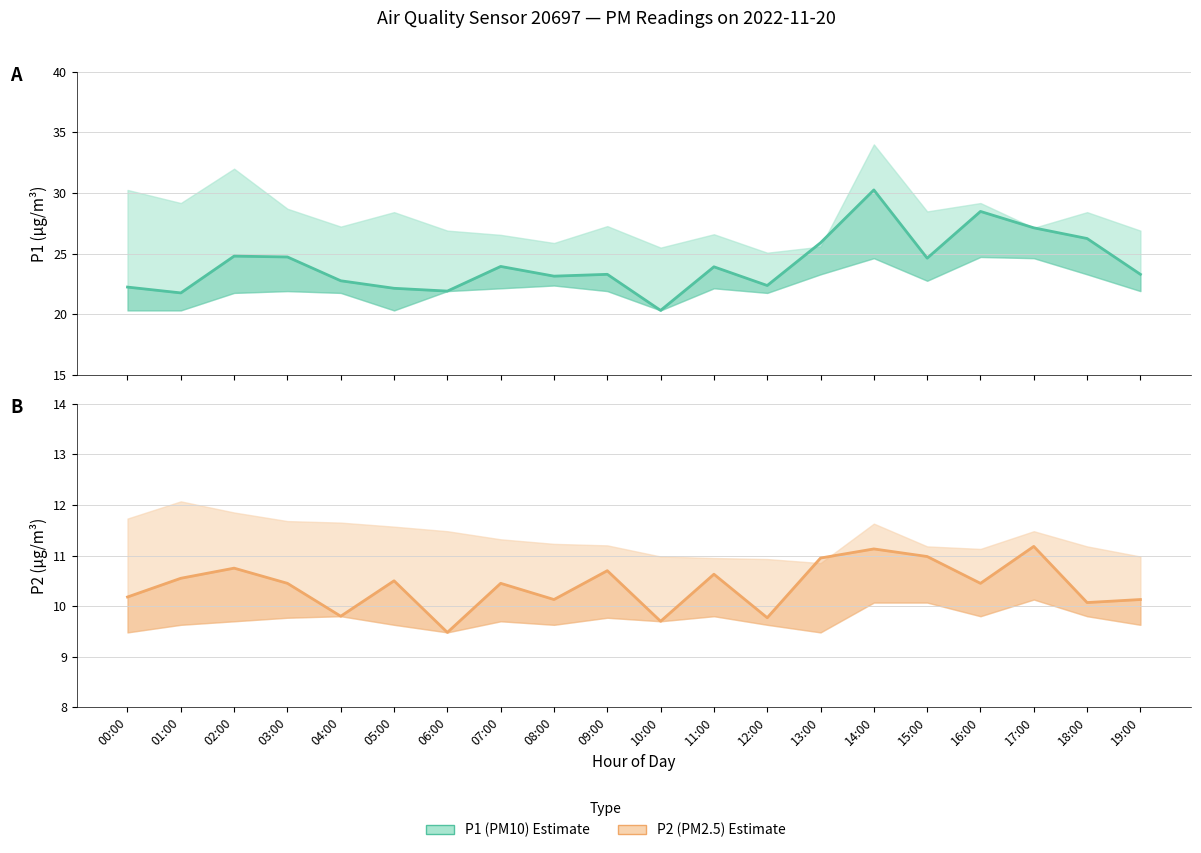

Which category has the highest value in the P2 (PM2.5) series?

17:00